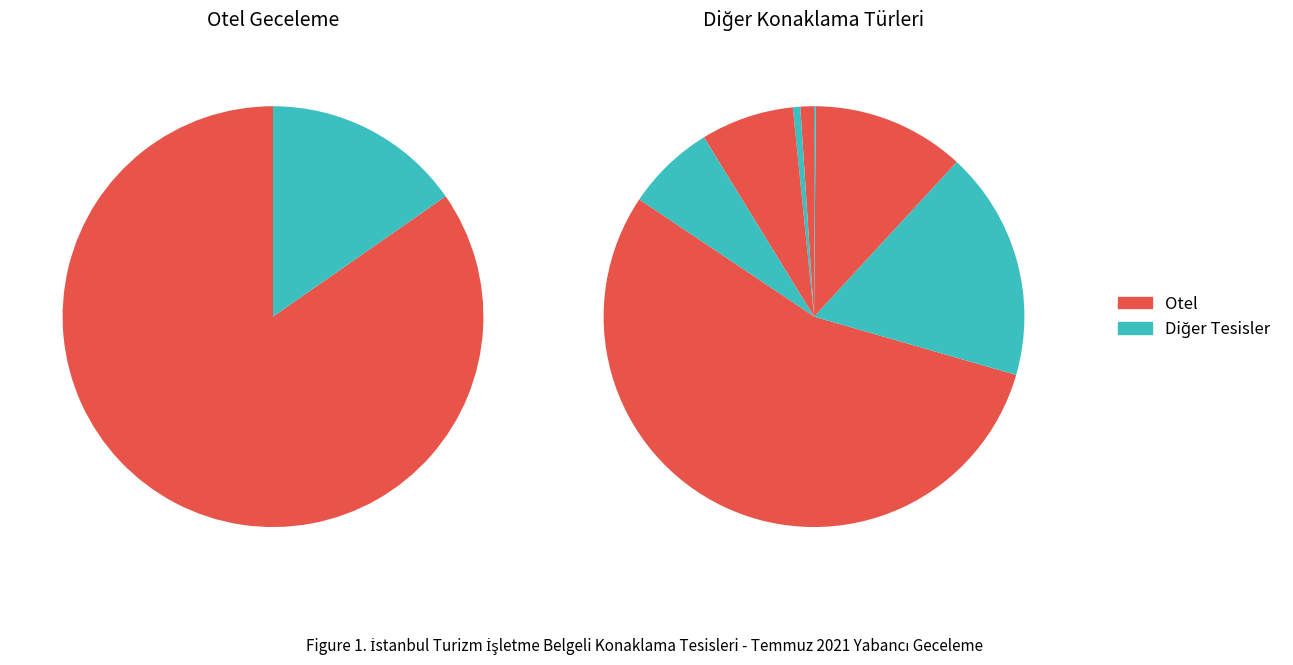

To the nearest percent, what is the difference between the largest and smallest slice percentages?

85%